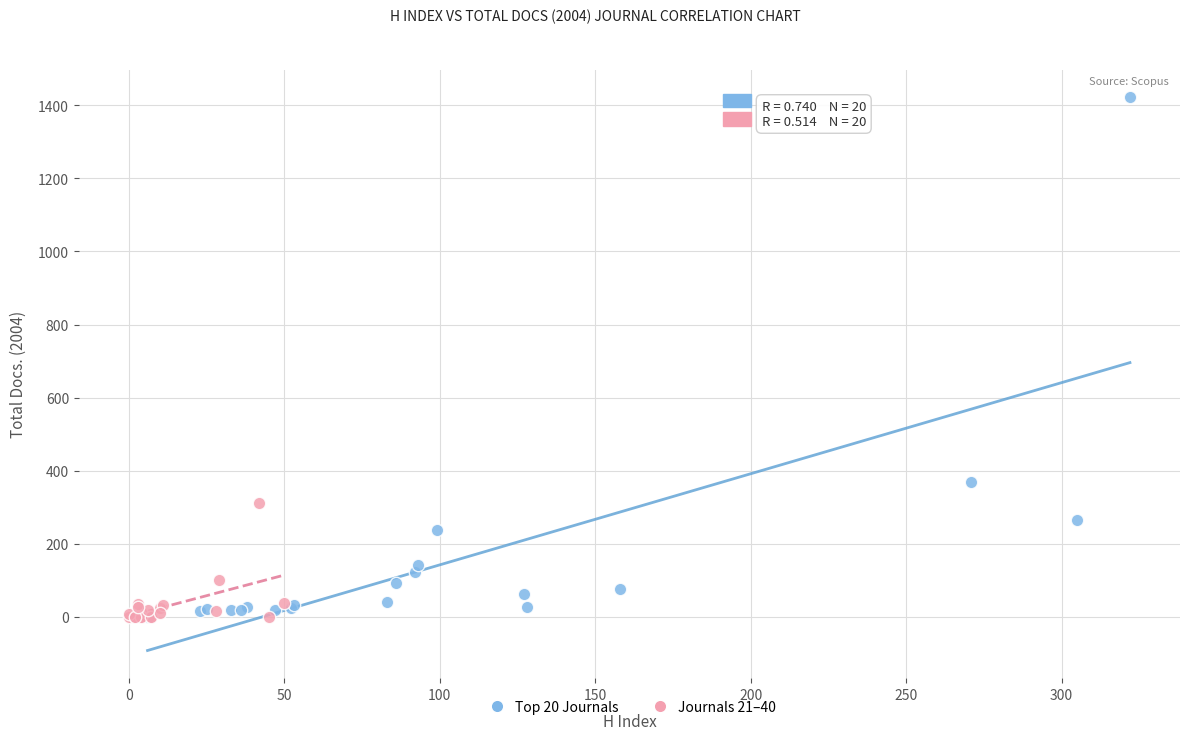

Which series has the widest spread of Y values?

Top 20 Journals